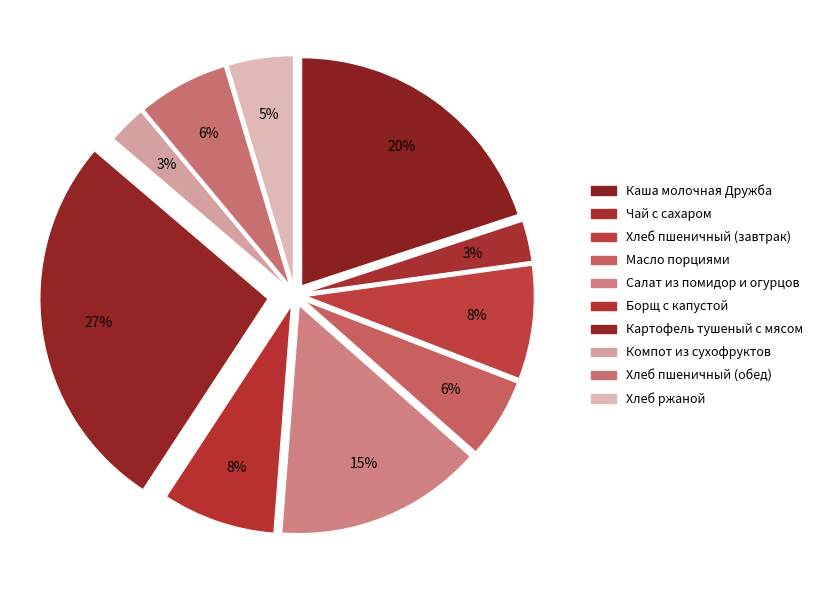

How many segments does this pie chart have?

10